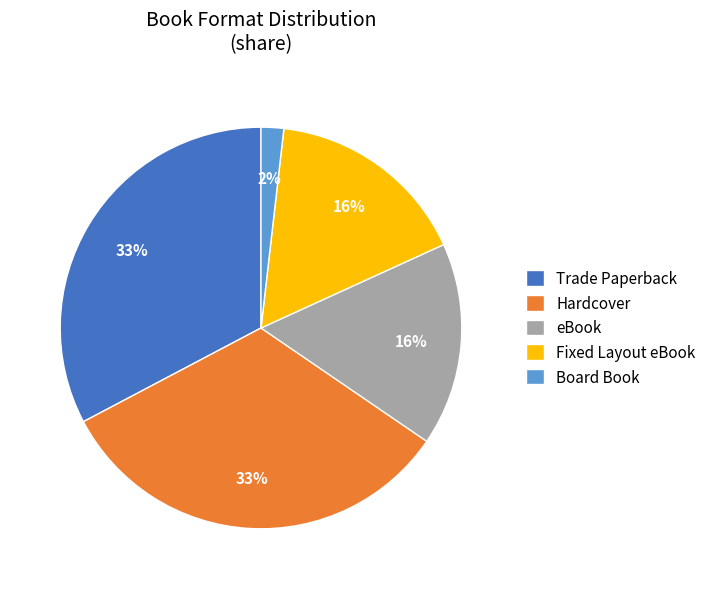

Do eBook and Trade Paperback together represent more than half of the pie?

No